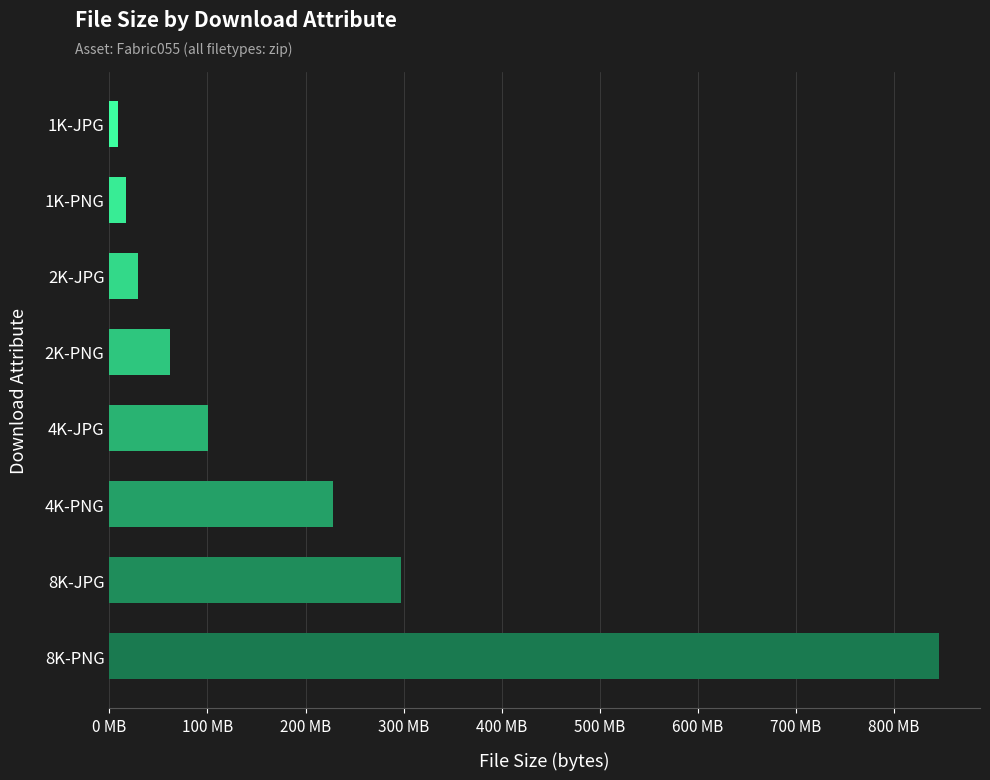

Are the bars horizontal?

Yes